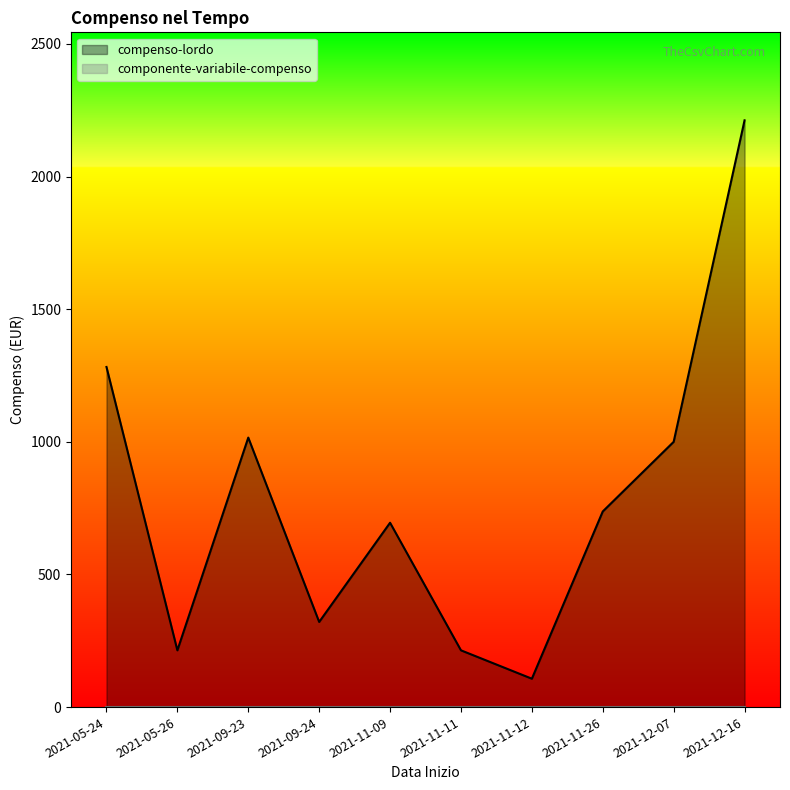

True or false: compenso-lordo has more than 0 points higher than both neighbors.

True